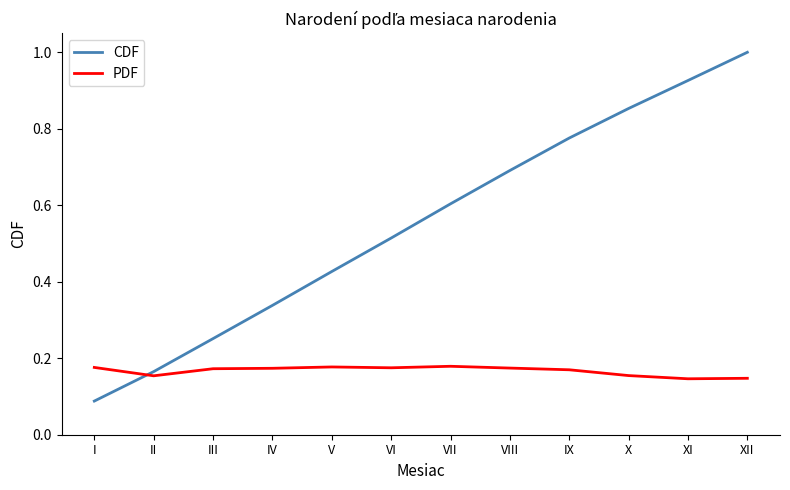

True or false: CDF and PDF cross at least once.

True